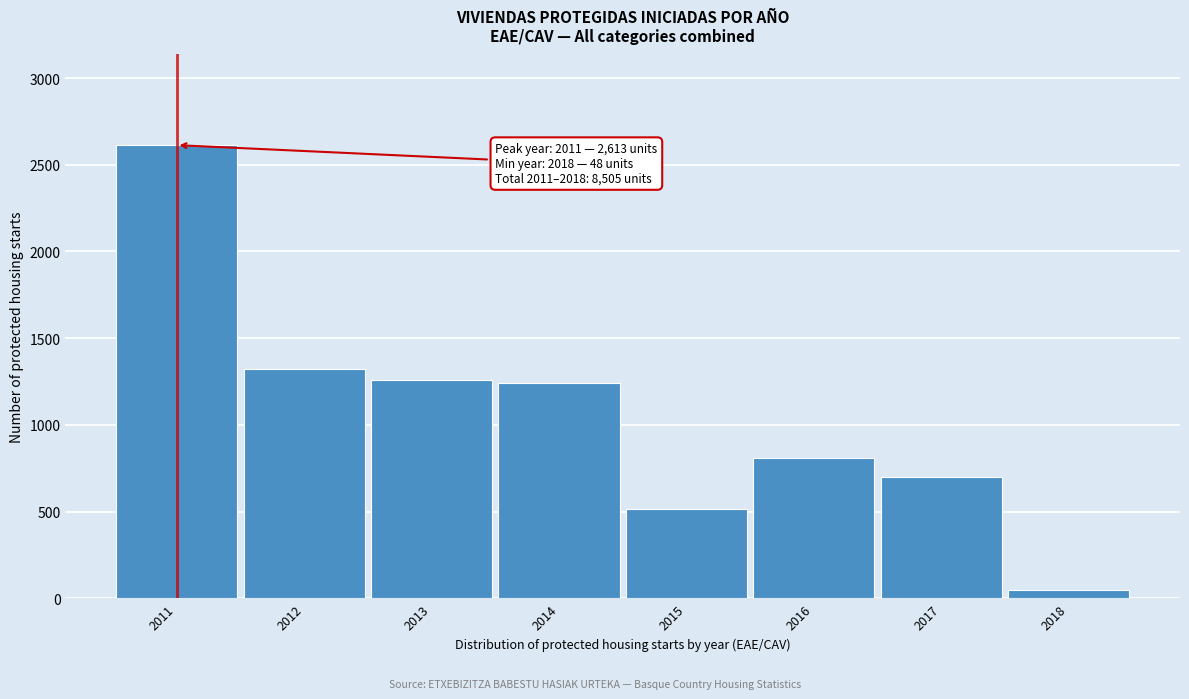

Reading right to left, list all the values displayed in this chart.

2018=48	2017=702	2016=808	2015=514	2014=1239	2013=1257	2012=1324	2011=2613